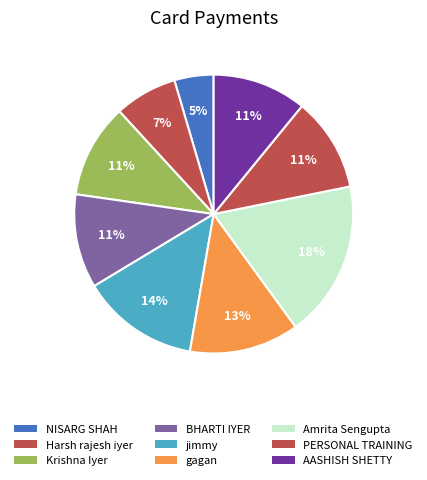

Which category has the smallest portion of the pie?

NISARG SHAH